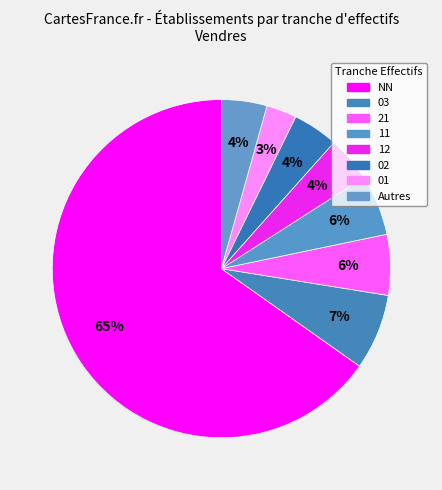

Count the number of slices in the pie.

8